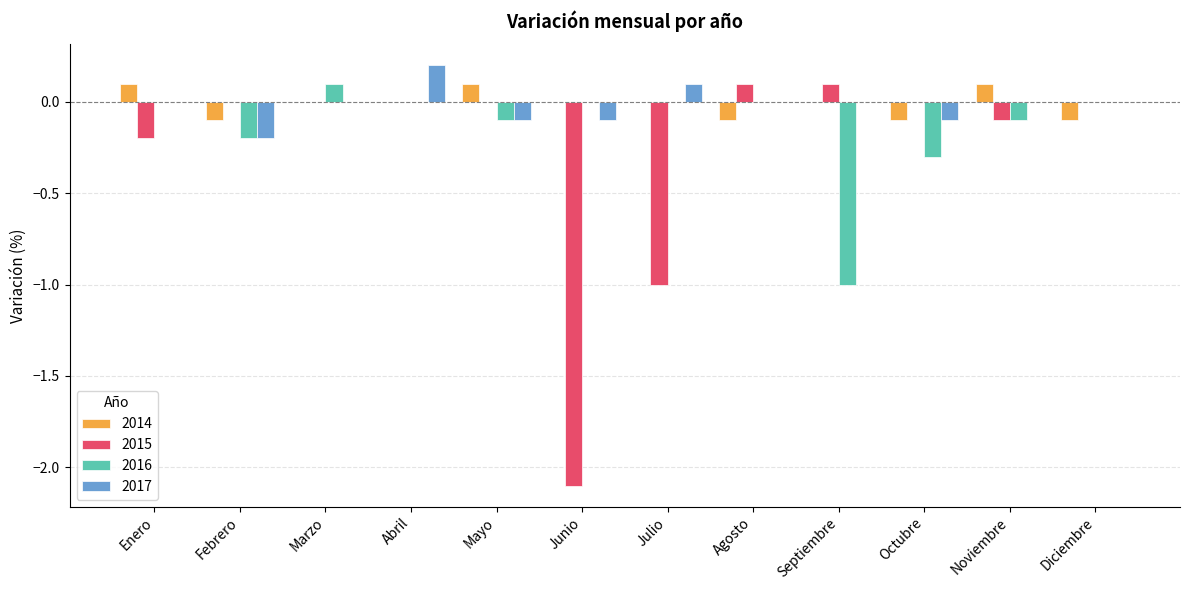

Is it true that 2016 equals 0.0 at Diciembre?

True